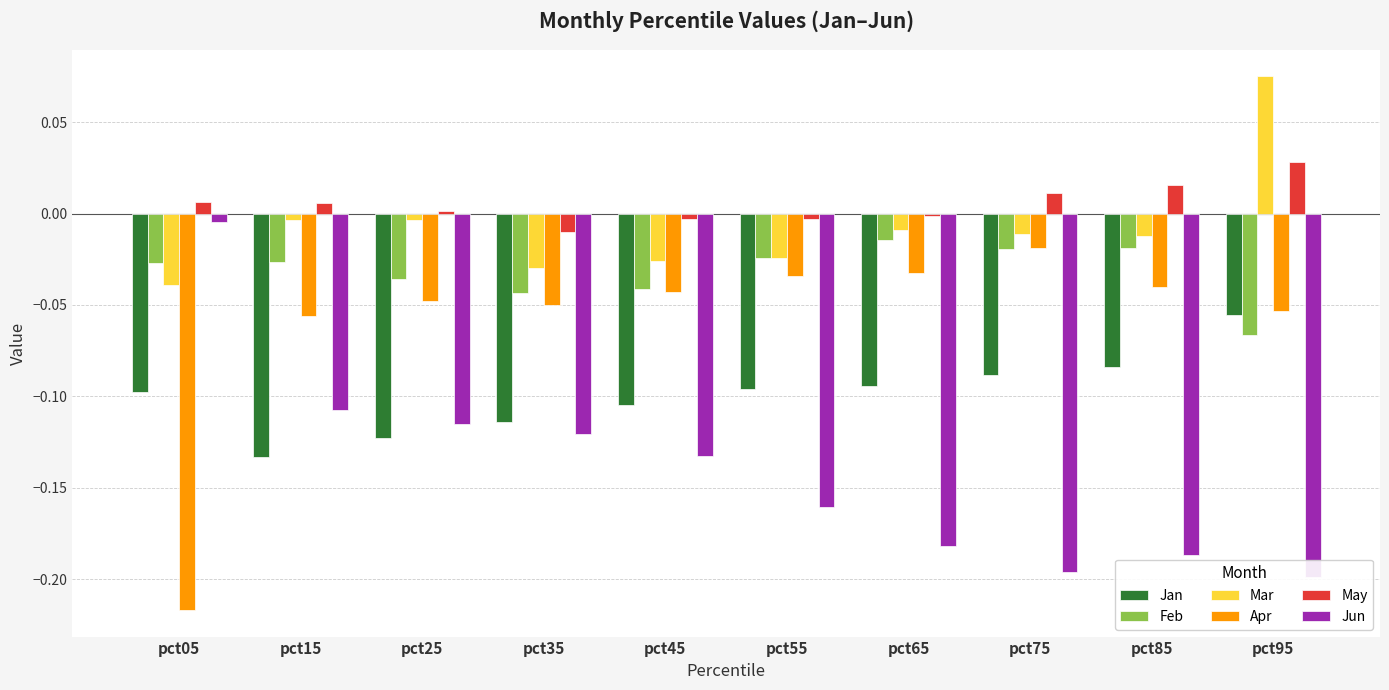

What is the maximum value shown in the chart?

0.1